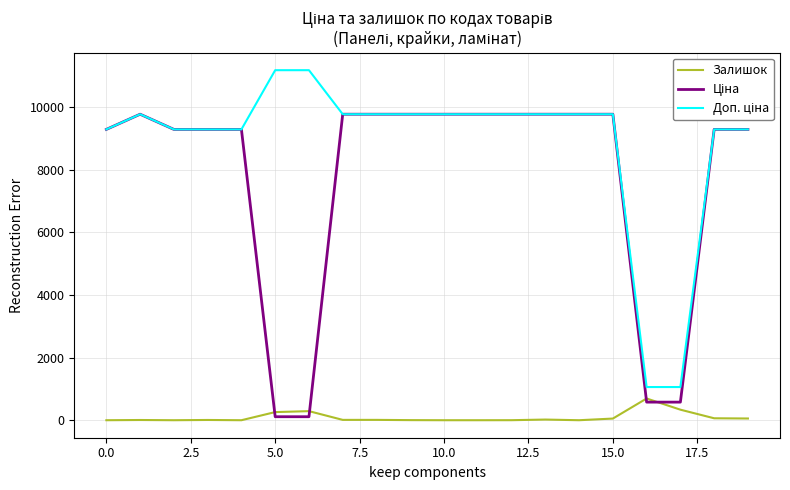

Rank the series by their maximum value, from highest to lowest.

Доп. ціна, Ціна, Залишок